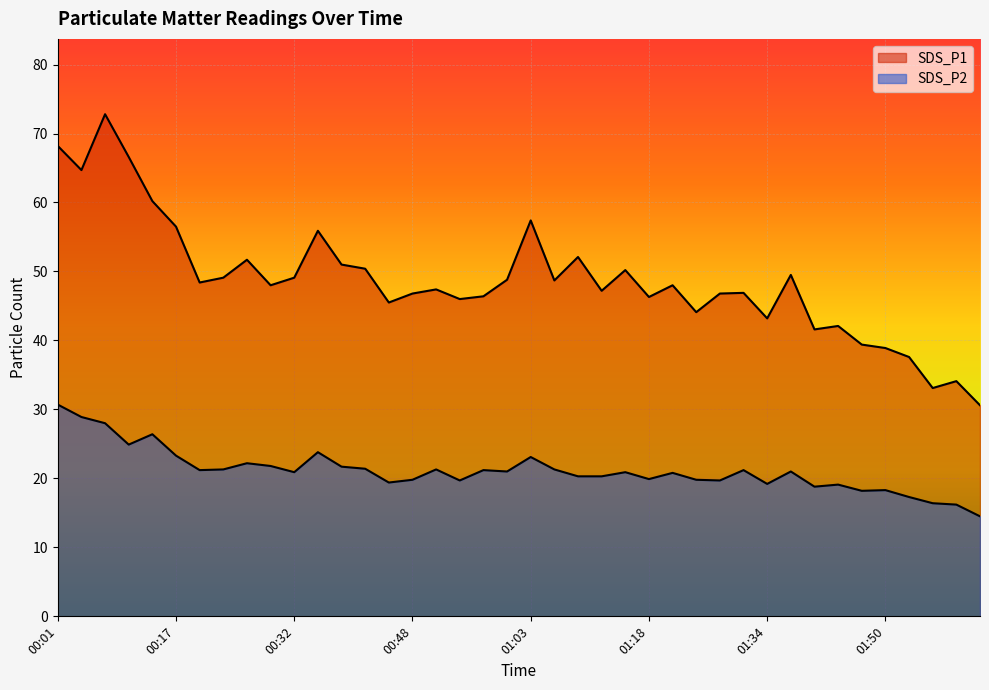

Which has a higher value, 01:18 or 01:28?

01:28